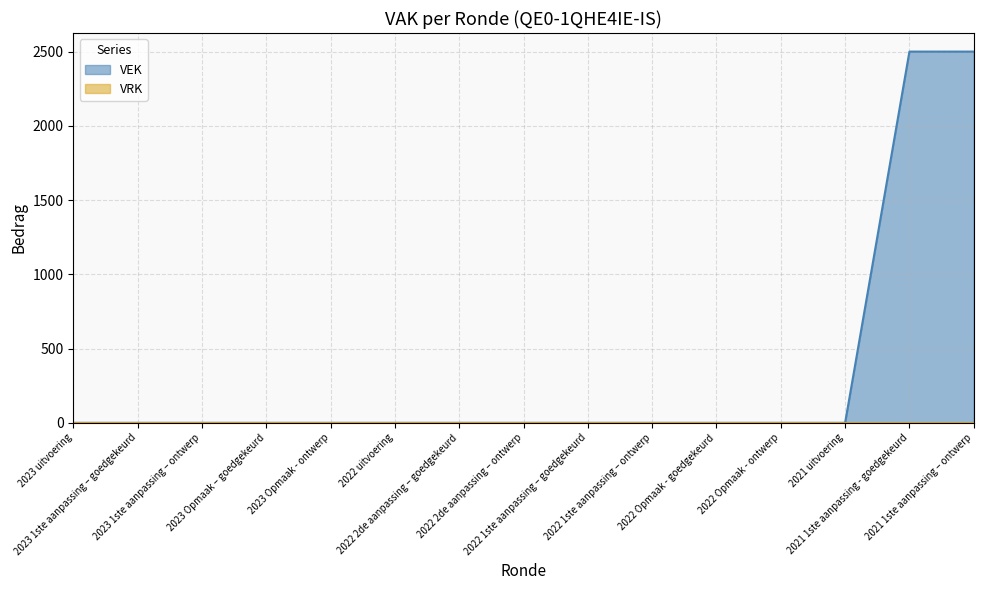

At which category does the chart reach its minimum across all series?

2023 uitvoering